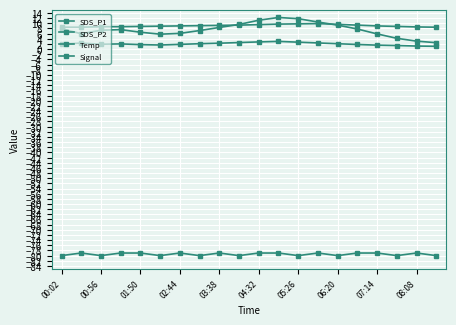

Rank the series by their maximum value, from highest to lowest.

SDS_P1, Temp, SDS_P2, Signal